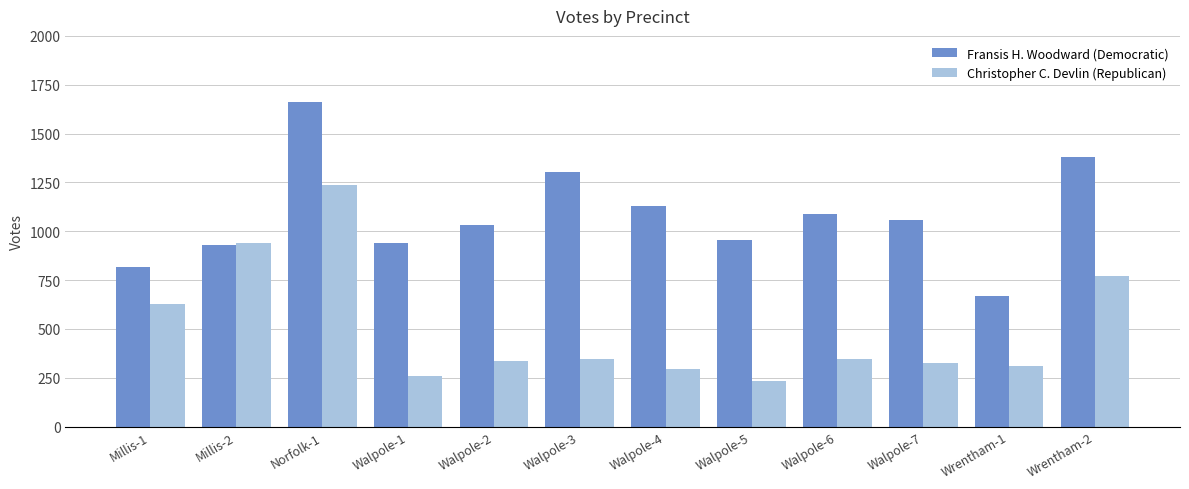

What is the difference between the highest and lowest values at Walpole-5?

723